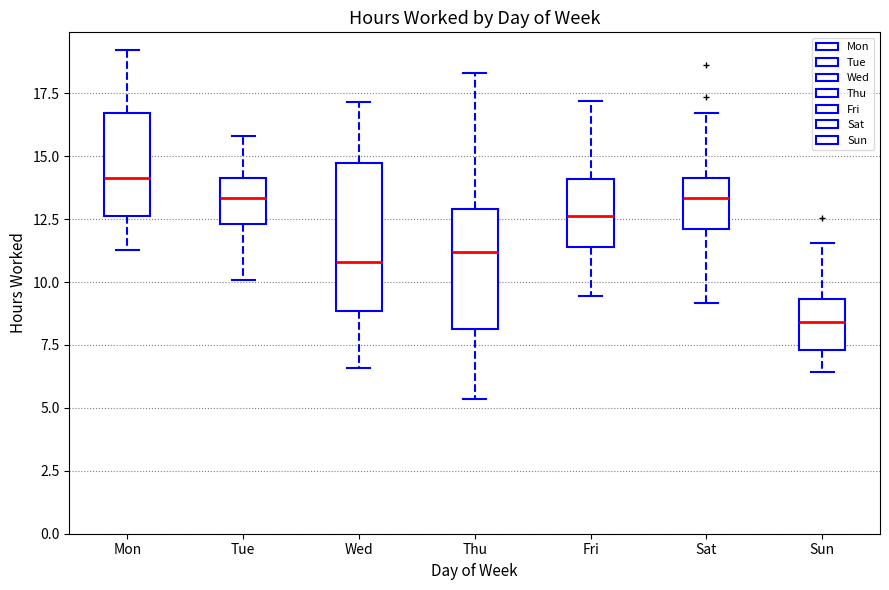

Where does the median line of the box for Fri sit on the y-axis? The values are not printed on the chart, so give them approximately, as read against the axis.

12.5